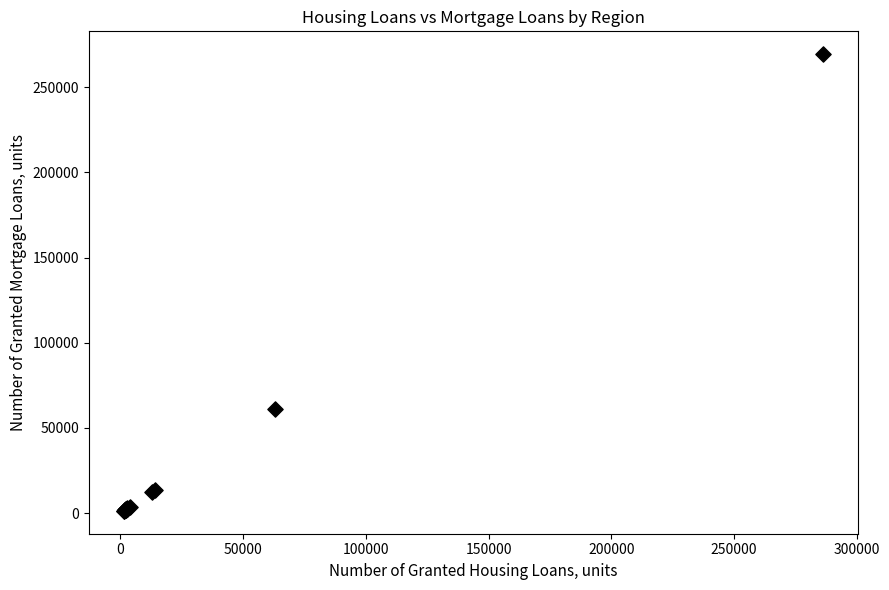

What Y value in the scatter plot is closest to 135395?

60989